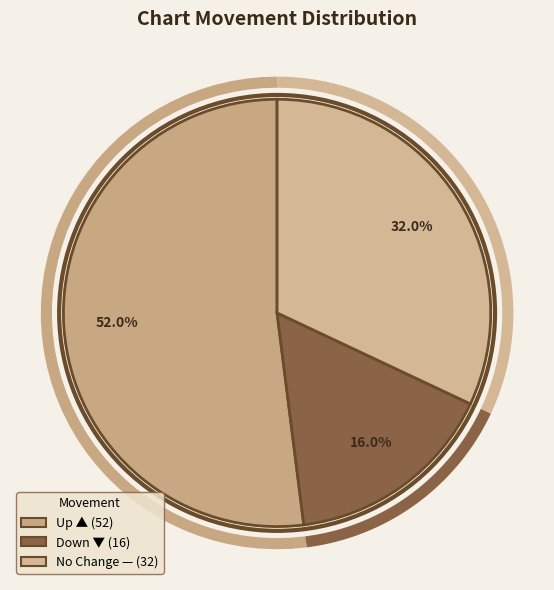

Which has a higher value, - or up?

up